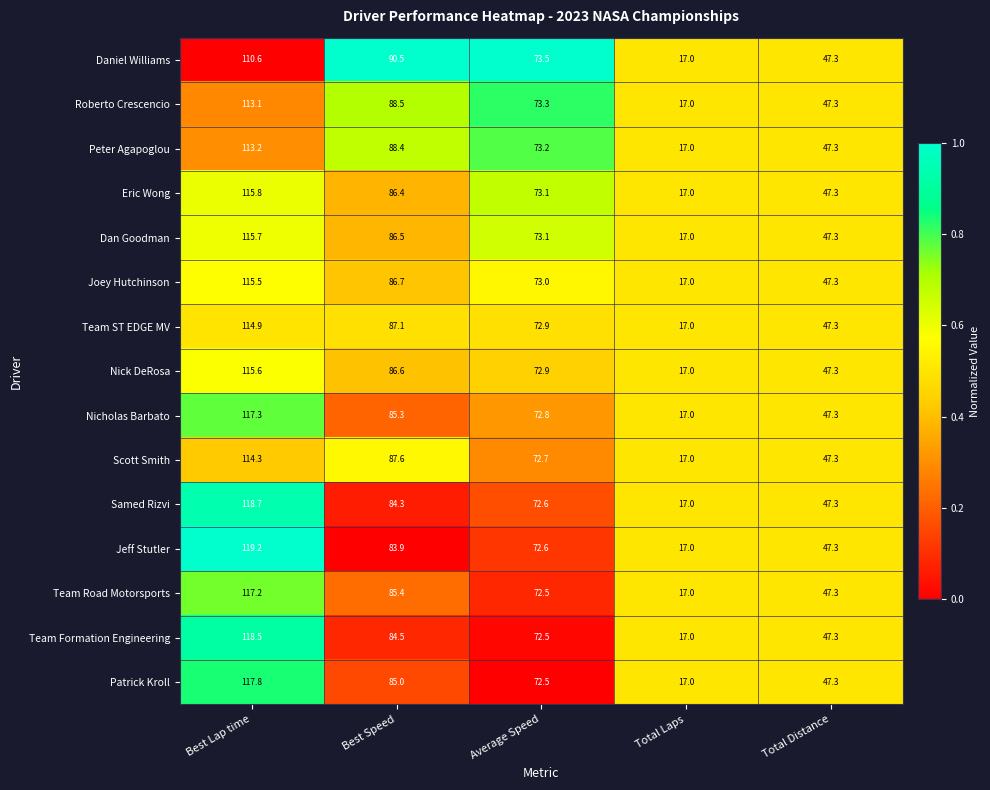

Which series has the largest range (max minus min)?

Jeff Stutler